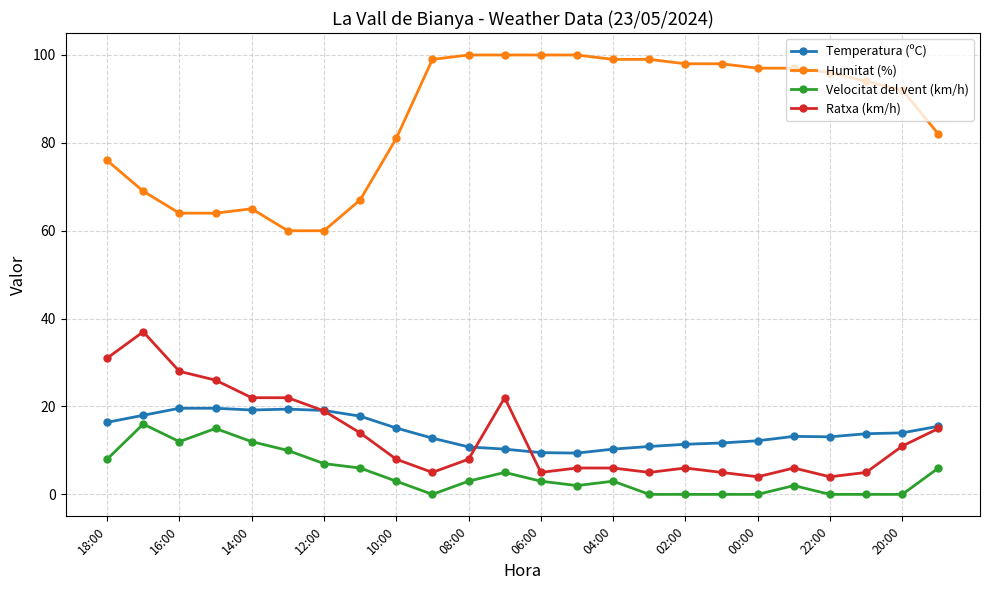

True or false: Humitat (%) and Temperatura (ºC) intersect in this chart.

False